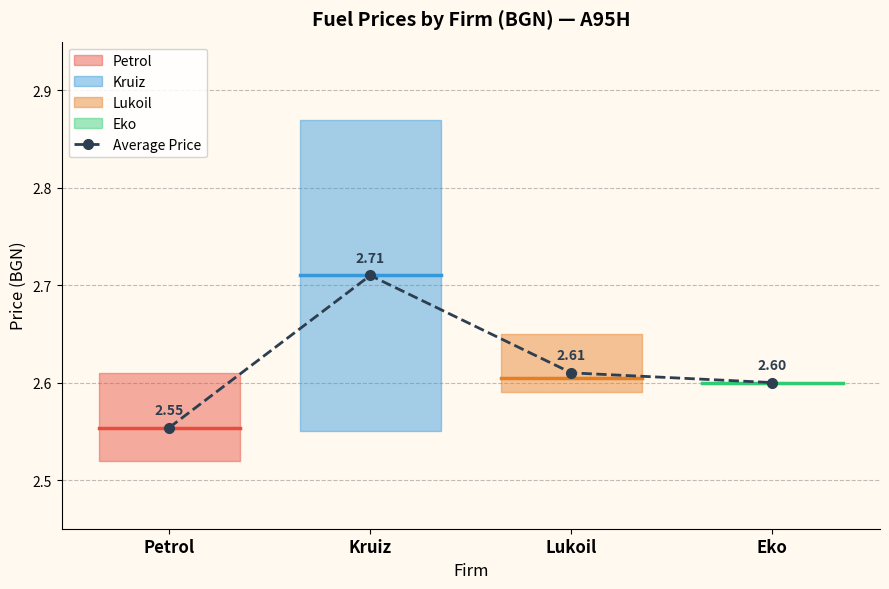

Read the value at Eko.

2.6